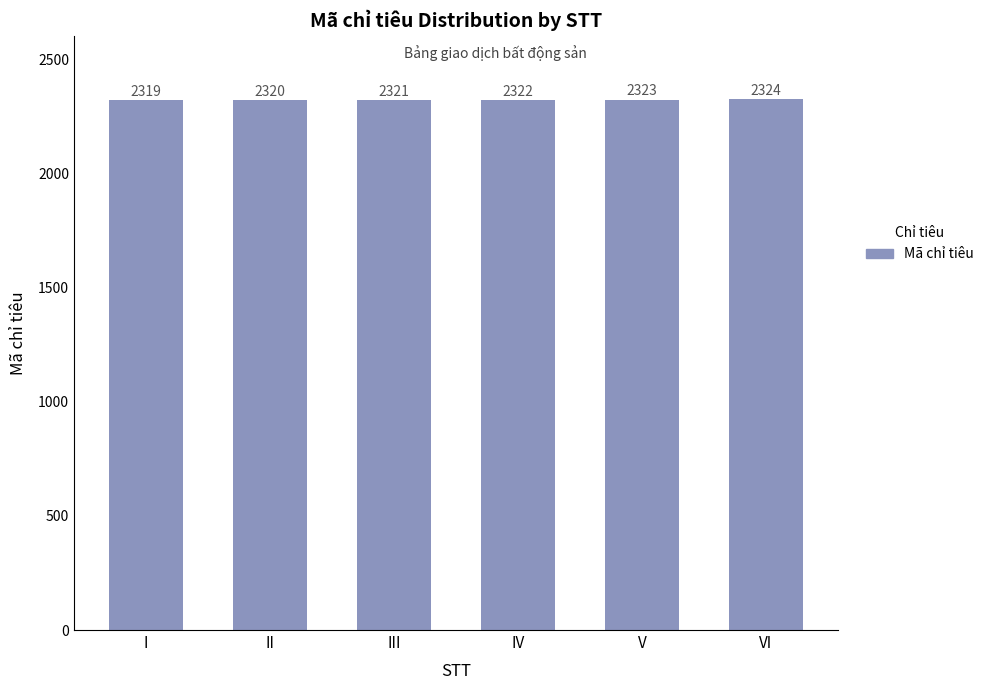

What is the value of the 5th bar from the left?

2323